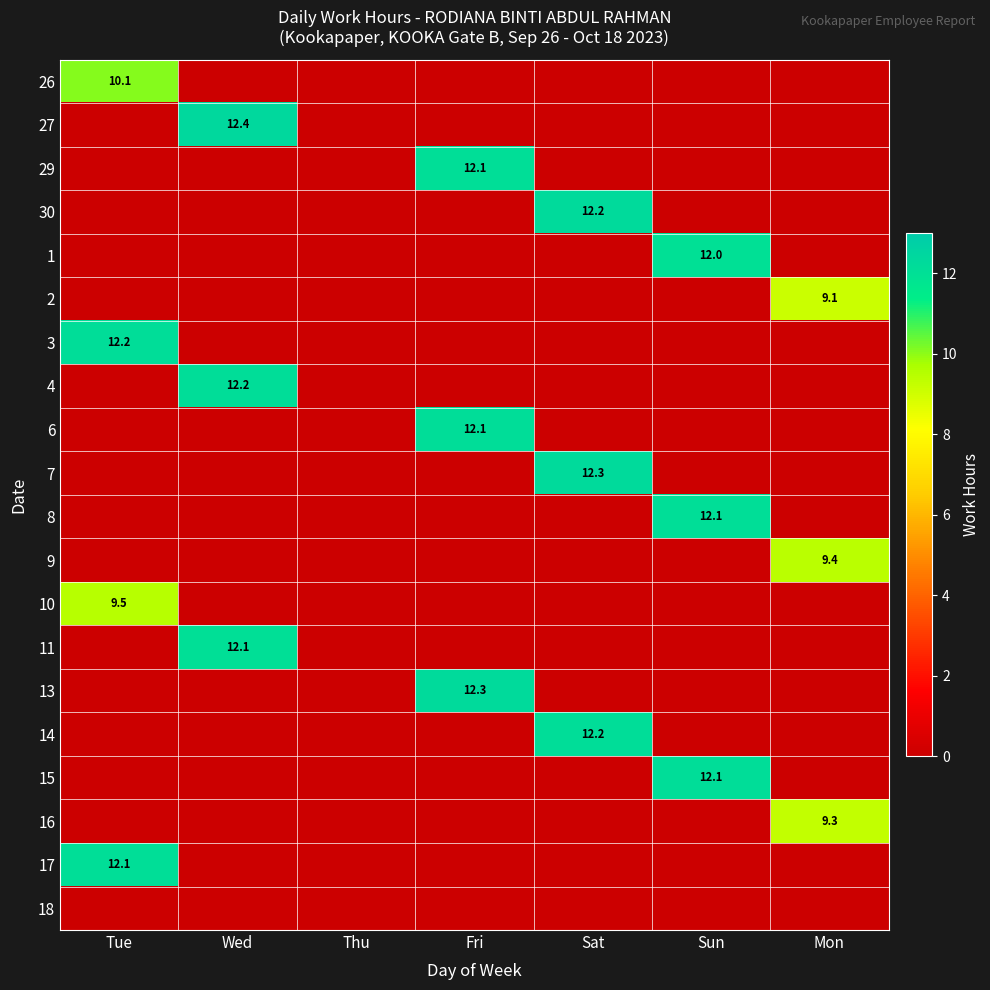

Is it true that 1 equals 12.0 at Sun?

True